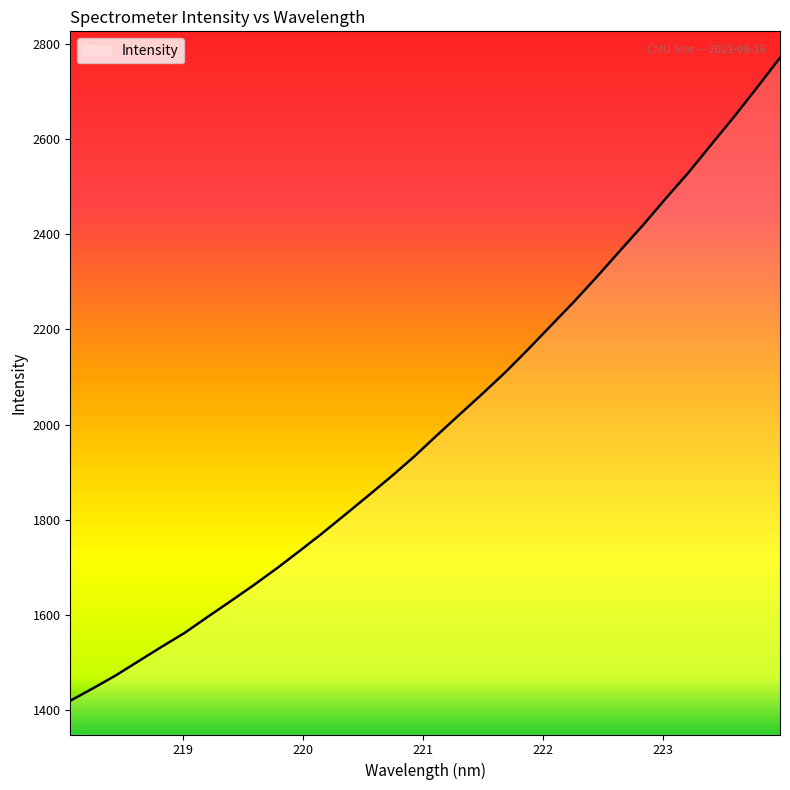

How many values are below 1977?

16